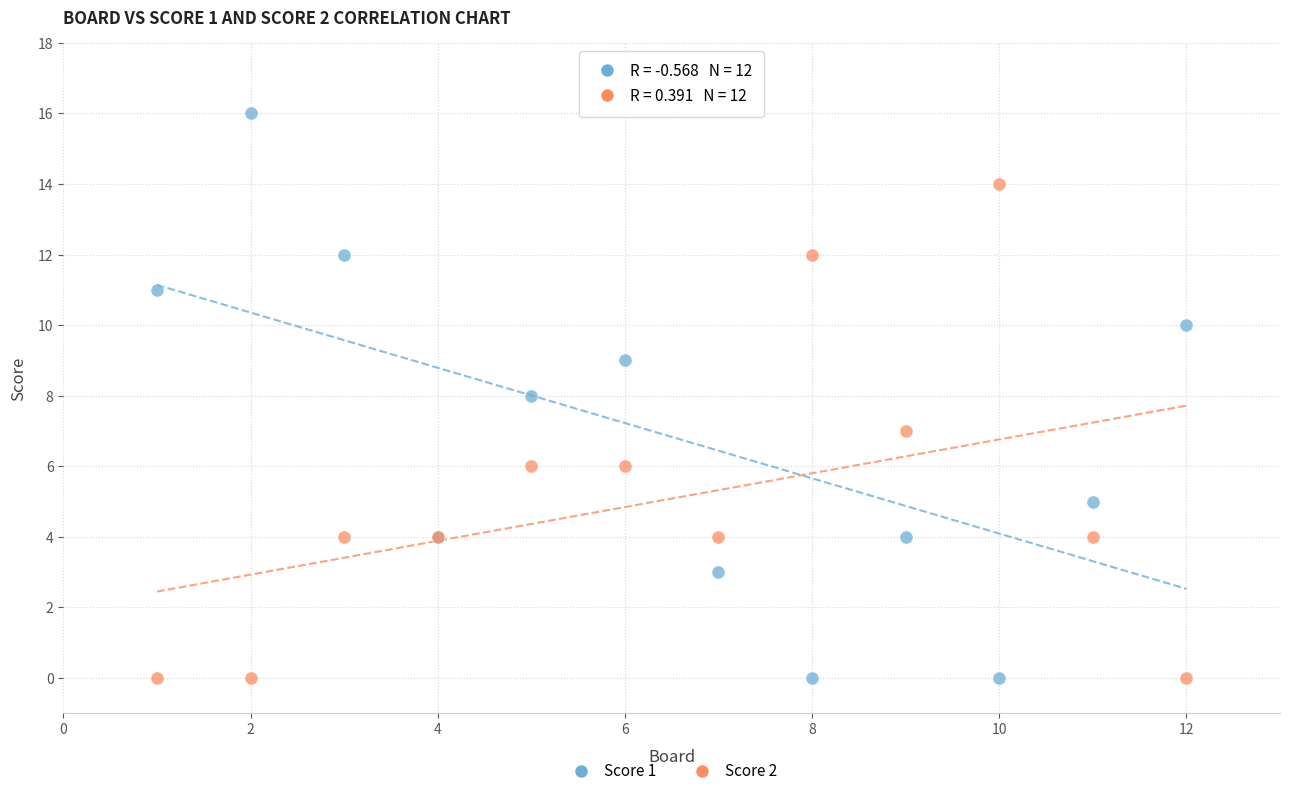

Which series has the largest Y range (max minus min)?

Score 1